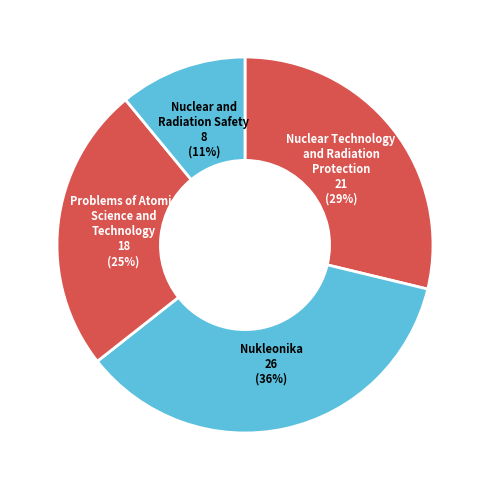

To the nearest percent, what portion does Problems of Atomic Science and Technology represent?

25%